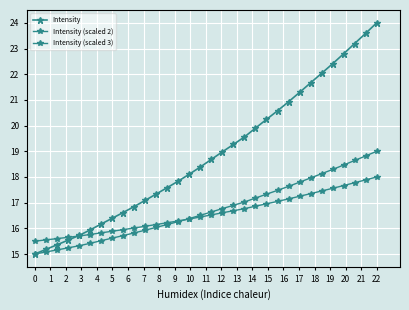

How many values in the Intensity series are below 18?

14